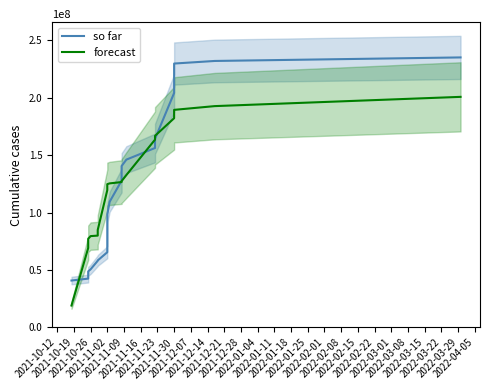

True or false: forecast has more than 2 interior local peaks.

False